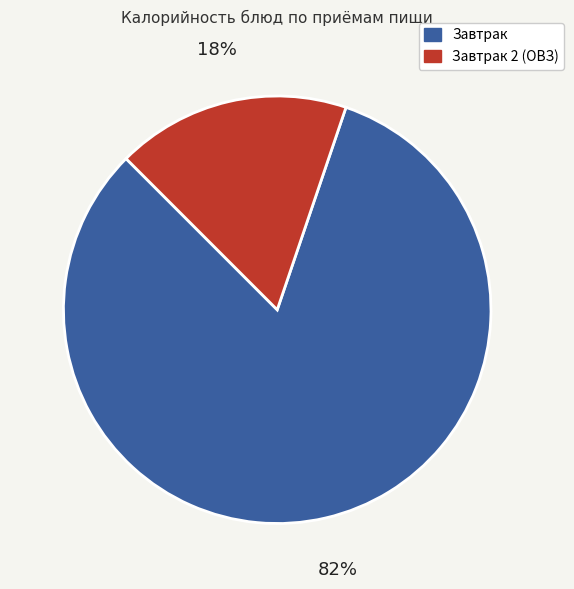

Is it true that Завтрак is 69% of the pie?

False